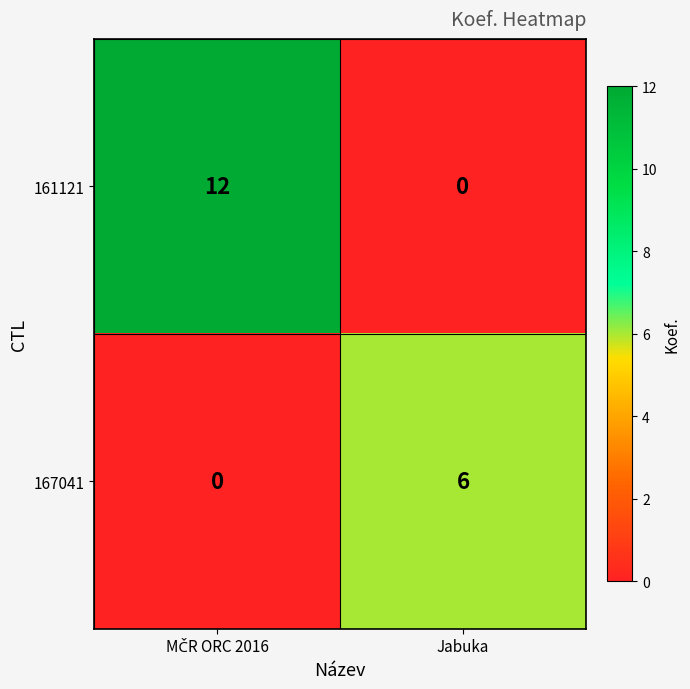

Which category has the lowest value in the 161121 series?

Jabuka